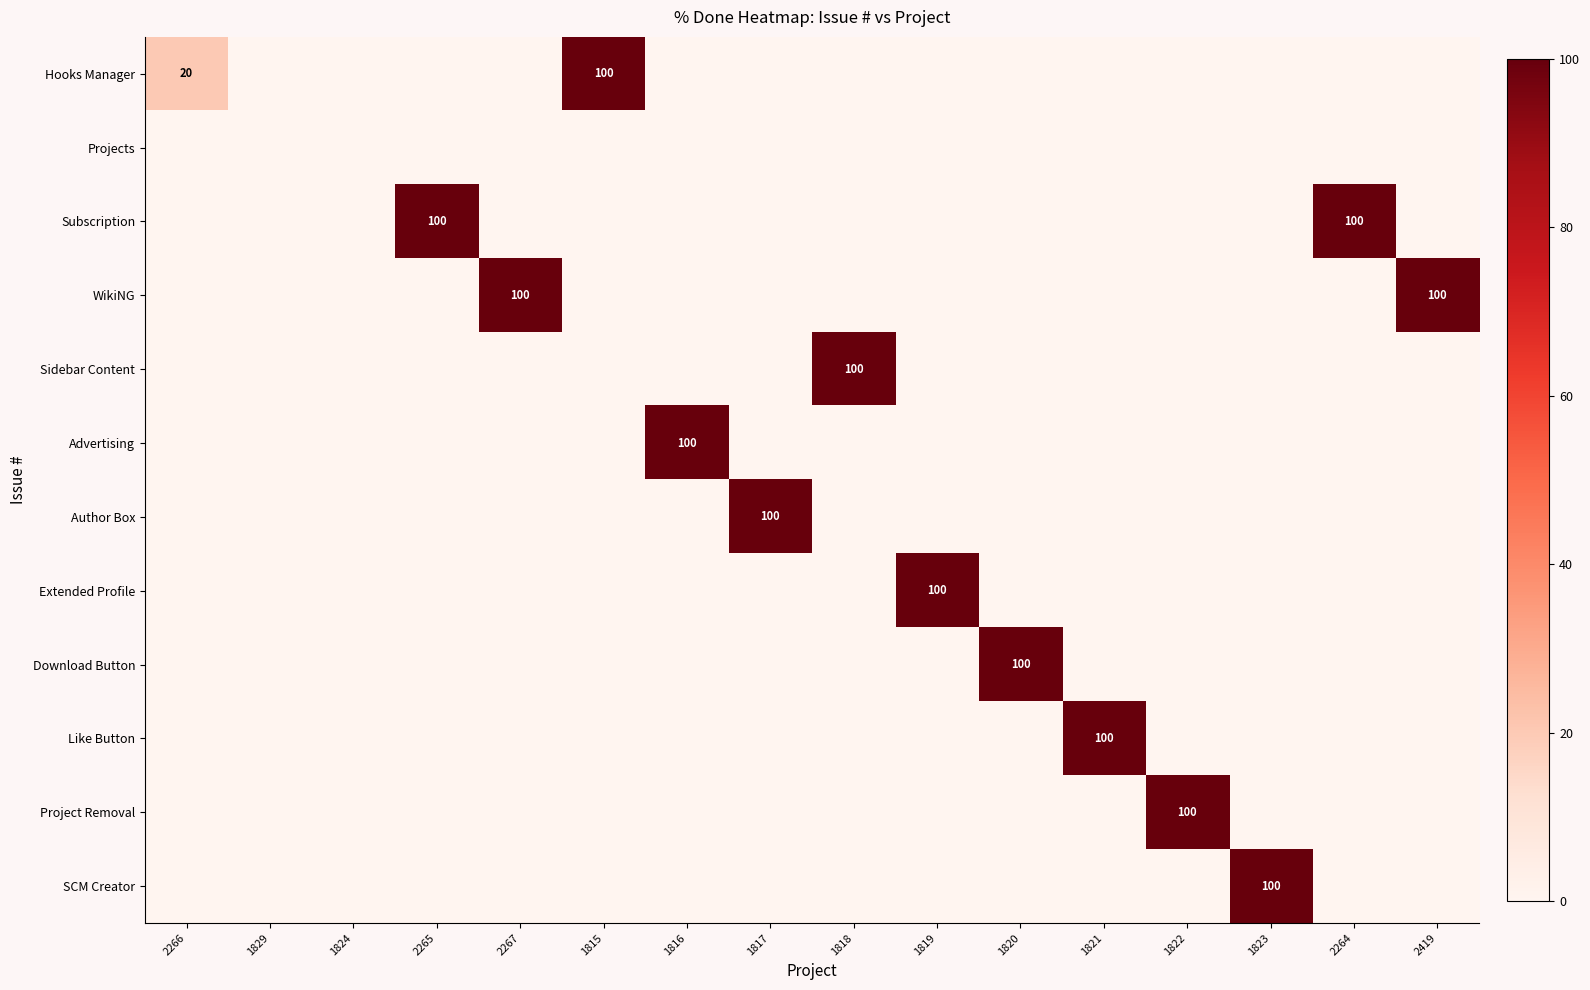

Is it true that Extended Profile equals 154 at 1819?

False